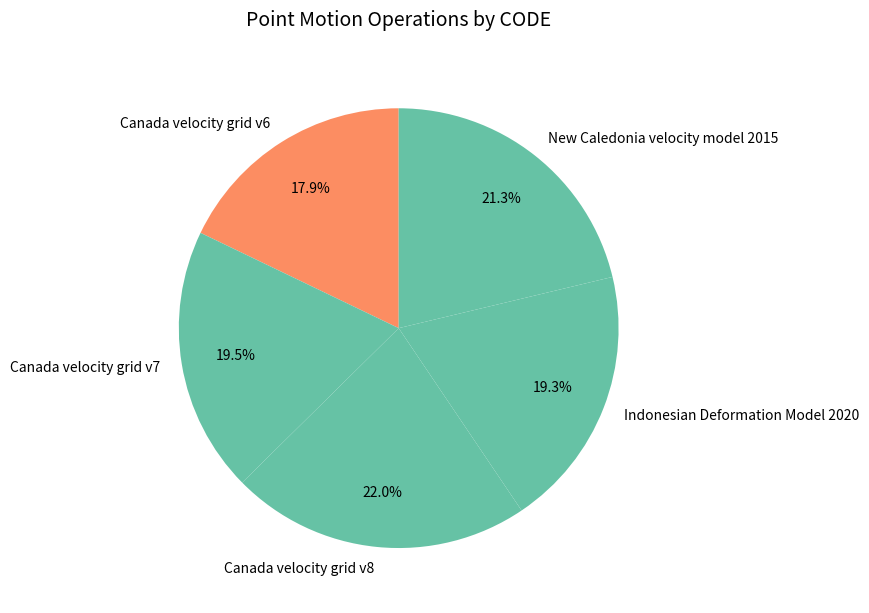

Do Indonesian Deformation Model 2020 and Canada velocity grid v7 together represent more than half of the pie?

No